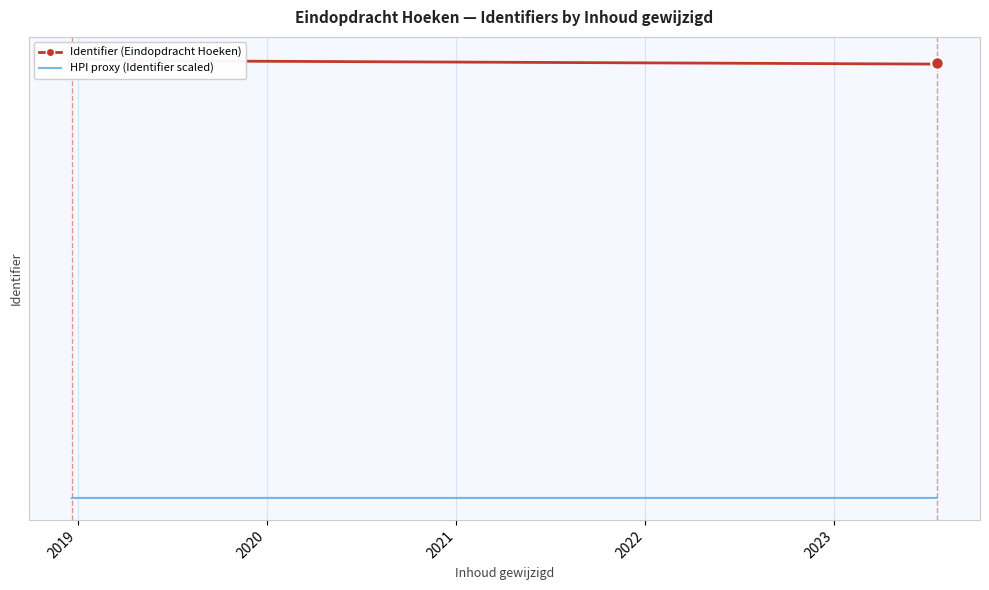

Is it true that HPI proxy (Identifier scaled) equals 4541941.4 at 2022?

True